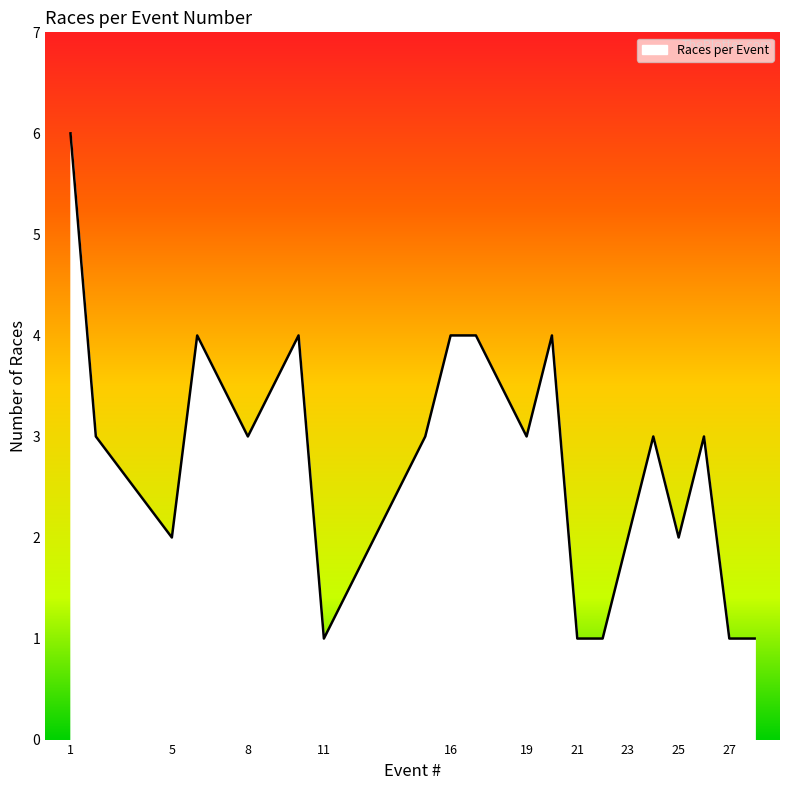

What is the maximum value shown in the chart?

6